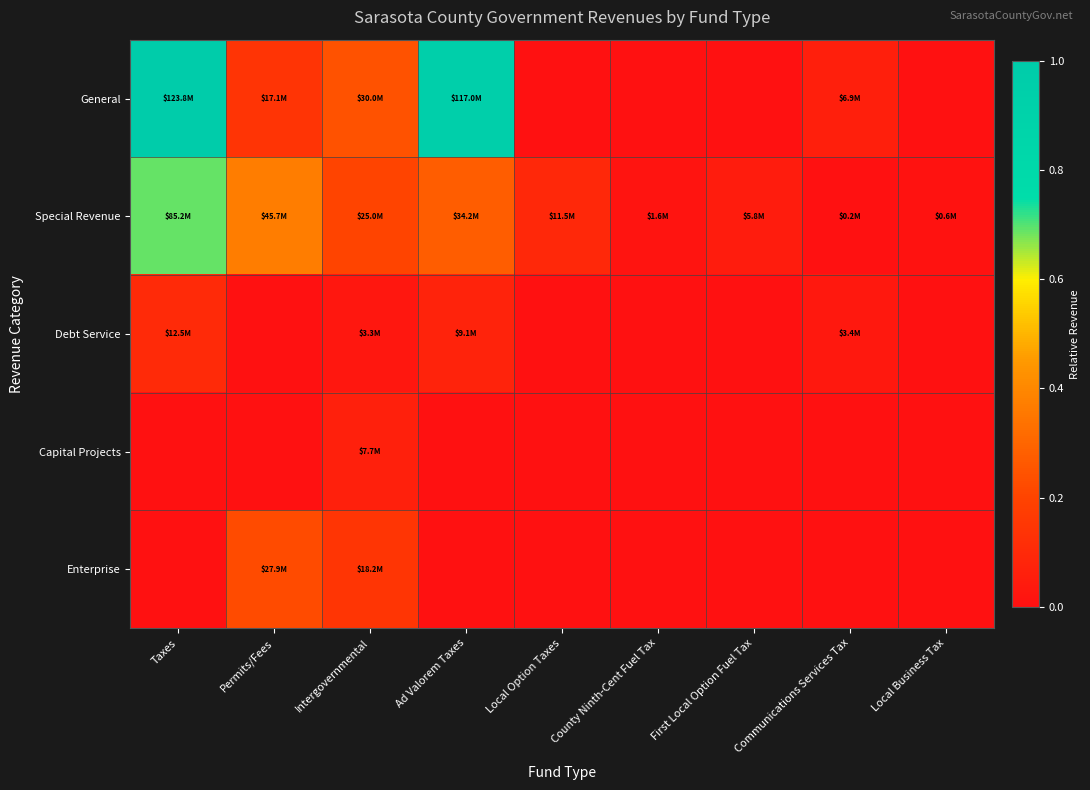

Reading left to right, what are all the values shown in this chart?

General: Taxes=1.0	Permits/Fees=0.1	Intergovernmental=0.2	Ad Valorem Taxes=0.9	Local Option Taxes=0.0	County Ninth-Cent Fuel Tax=0.0	First Local Option Fuel Tax=0.0	Communications Services Tax=0.1	Local Business Tax=0.0
Special Revenue: Taxes=0.7	Permits/Fees=0.4	Intergovernmental=0.2	Ad Valorem Taxes=0.3	Local Option Taxes=0.1	County Ninth-Cent Fuel Tax=0.0	First Local Option Fuel Tax=0.0	Communications Services Tax=0.0	Local Business Tax=0.0
Debt Service: Taxes=0.1	Permits/Fees=0.0	Intergovernmental=0.0	Ad Valorem Taxes=0.1	Local Option Taxes=0.0	County Ninth-Cent Fuel Tax=0.0	First Local Option Fuel Tax=0.0	Communications Services Tax=0.0	Local Business Tax=0.0
Capital Projects: Taxes=0.0	Permits/Fees=0.0	Intergovernmental=0.1	Ad Valorem Taxes=0.0	Local Option Taxes=0.0	County Ninth-Cent Fuel Tax=0.0	First Local Option Fuel Tax=0.0	Communications Services Tax=0.0	Local Business Tax=0.0
Enterprise: Taxes=0.0	Permits/Fees=0.2	Intergovernmental=0.1	Ad Valorem Taxes=0.0	Local Option Taxes=0.0	County Ninth-Cent Fuel Tax=0.0	First Local Option Fuel Tax=0.0	Communications Services Tax=0.0	Local Business Tax=0.0